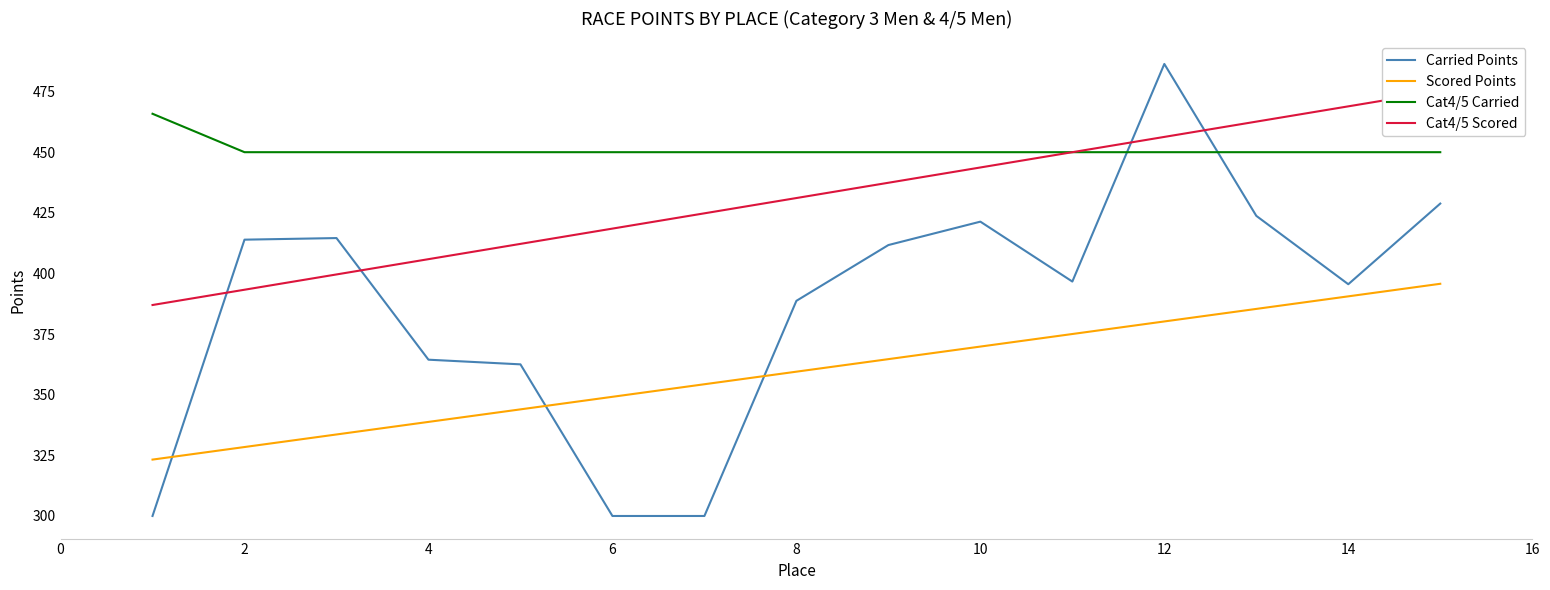

The value of Carried Points at 2 is 676.0. True or false?

False